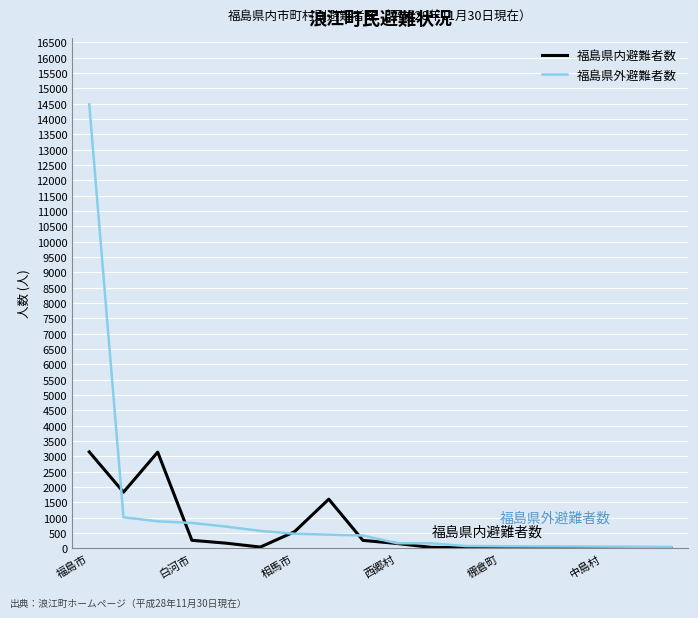

List the series in order of their peak value, lowest first.

福島県内避難者数, 福島県外避難者数